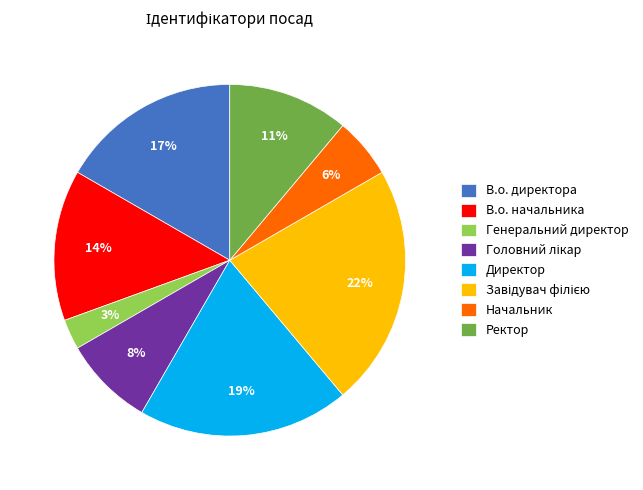

Do Директор and Ректор together represent more than half of the pie?

No